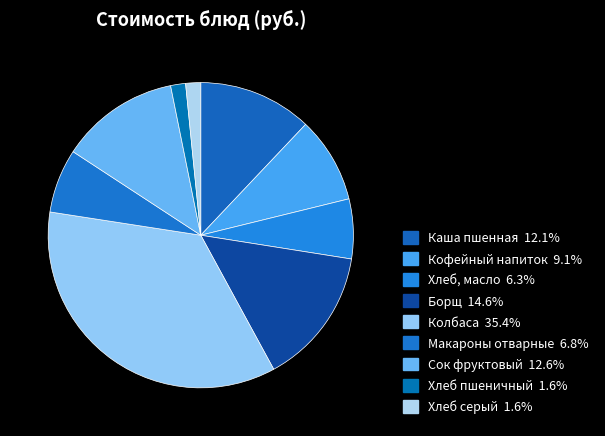

Between Сок фруктовый and Кофейный напиток, which is larger?

Сок фруктовый